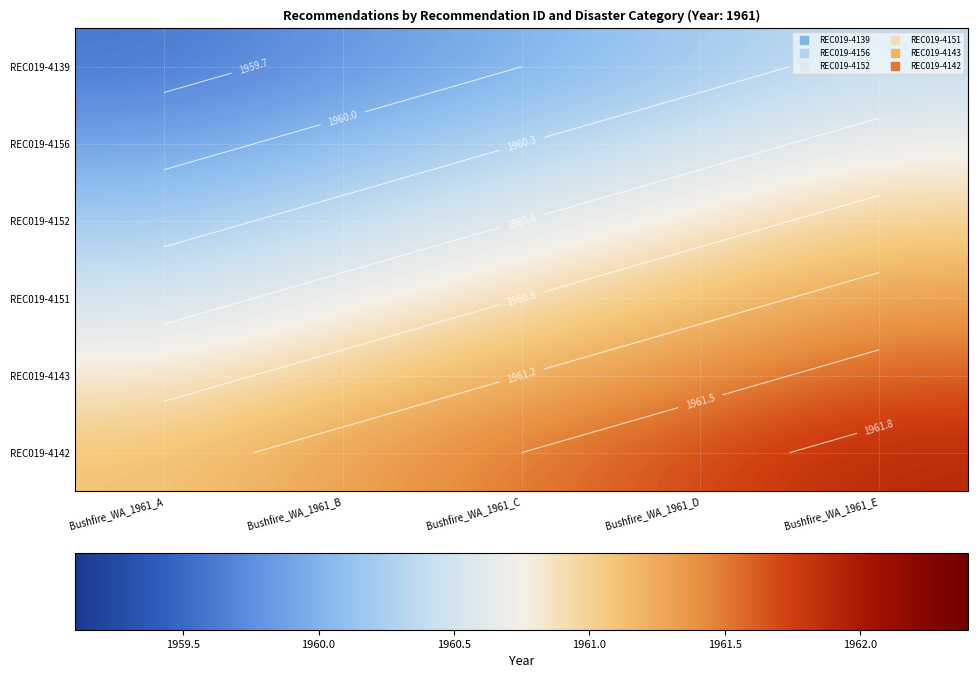

At which category does the chart reach its minimum across all series?

Bushfire_WA_1961_A